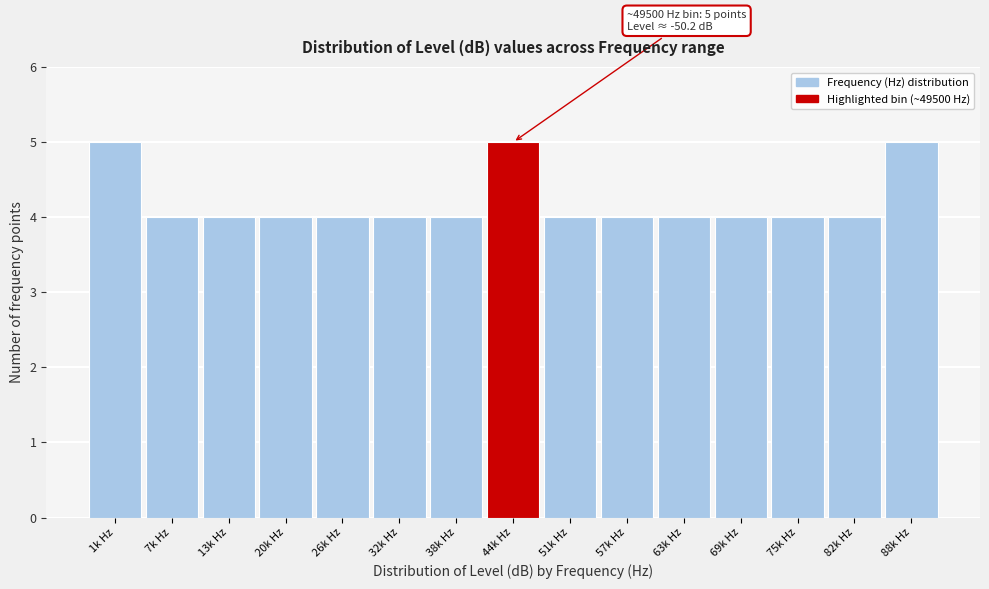

Reading left to right, transcribe all the data shown in this chart.

5	4	4	4	4	4	4	5	4	4	4	4	4	4	5